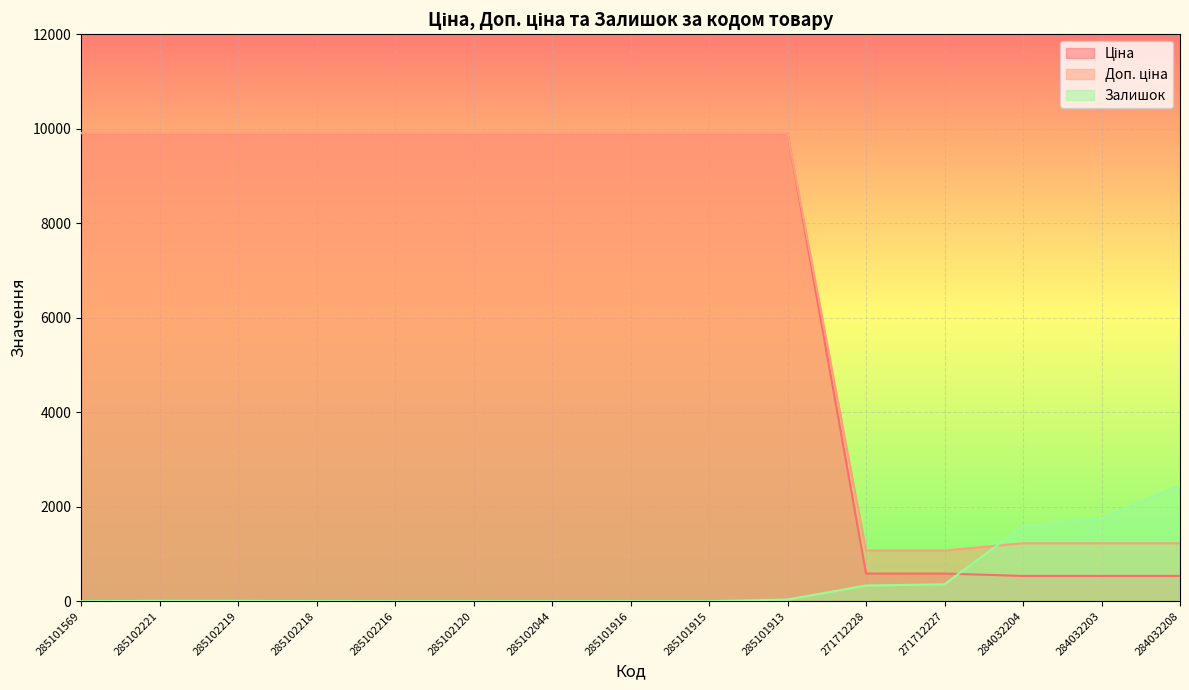

The Залишок series shows 539.3 at 271712227. True or false?

False